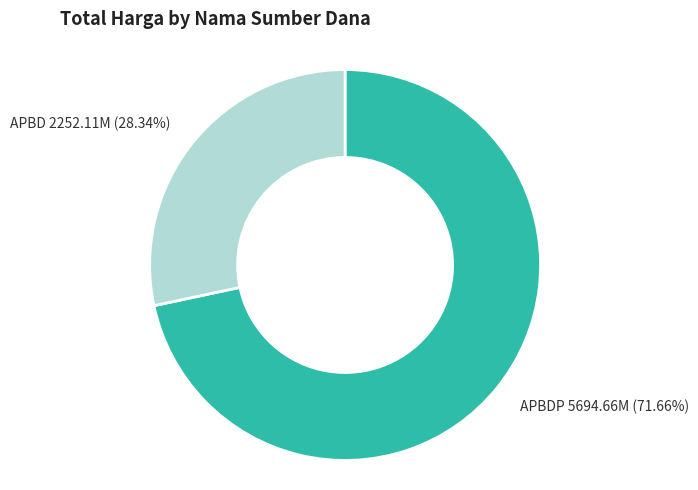

Combined, do APBD 2252.11M (28.34%) and APBDP 5694.66M (71.66%) account for over 50%?

Yes